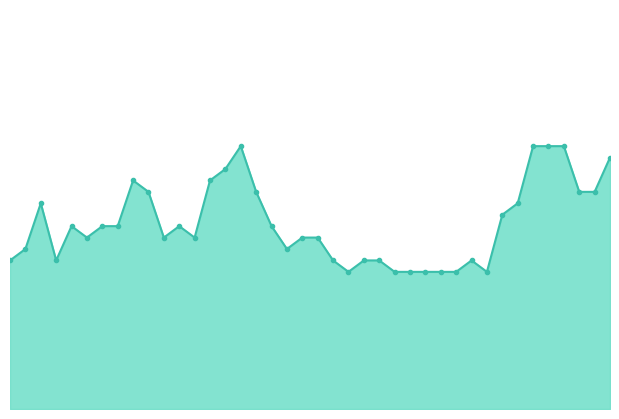

What is the sum of all values?

64.9